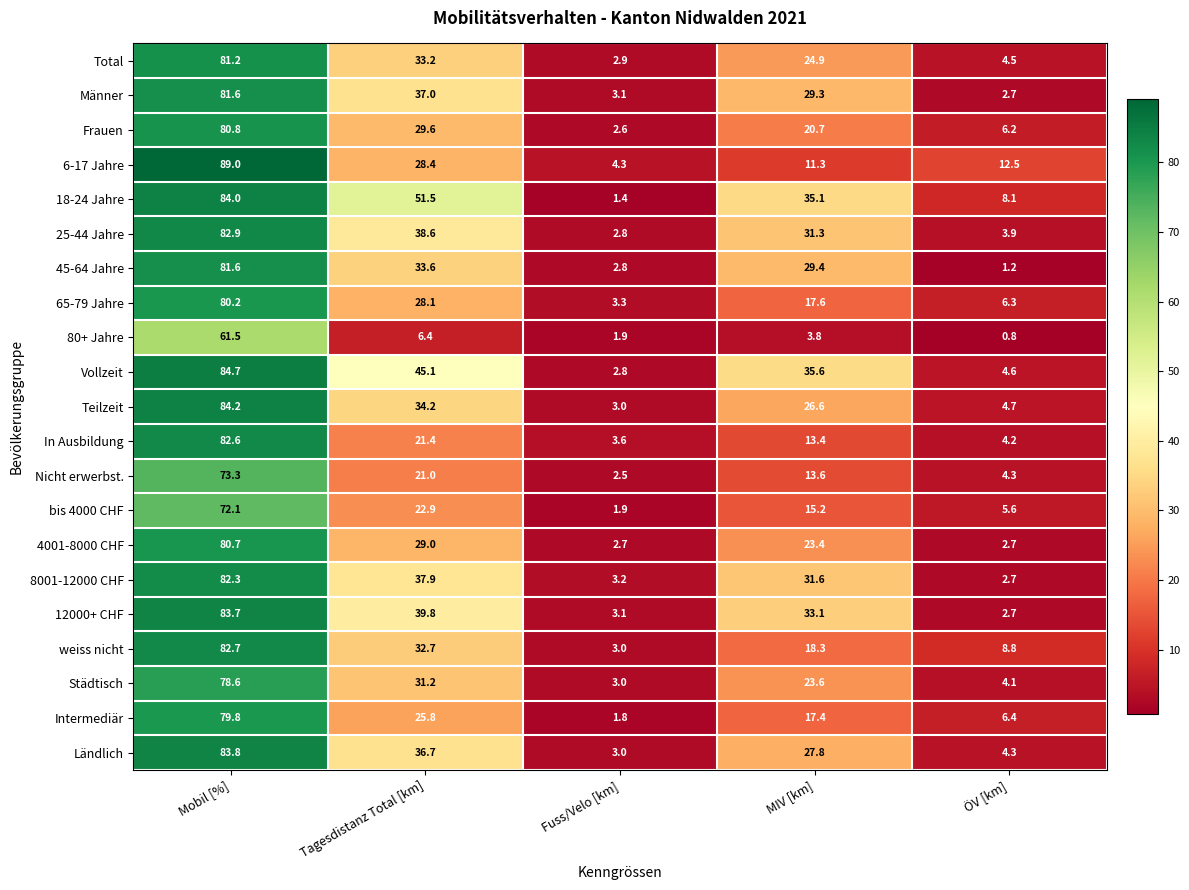

What is the total value across all series at ÖV [km]?

101.3